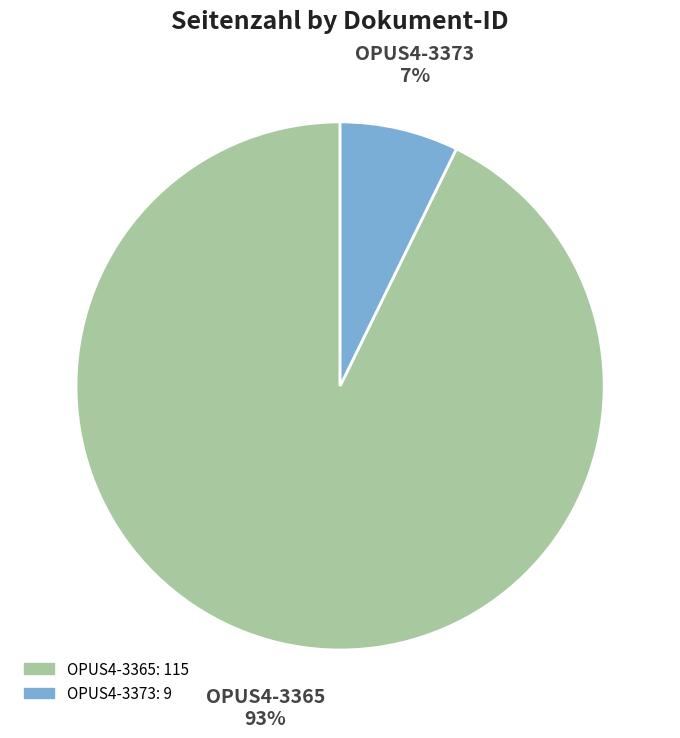

The OPUS4-3365 slice represents 93% of the pie. True or false?

True